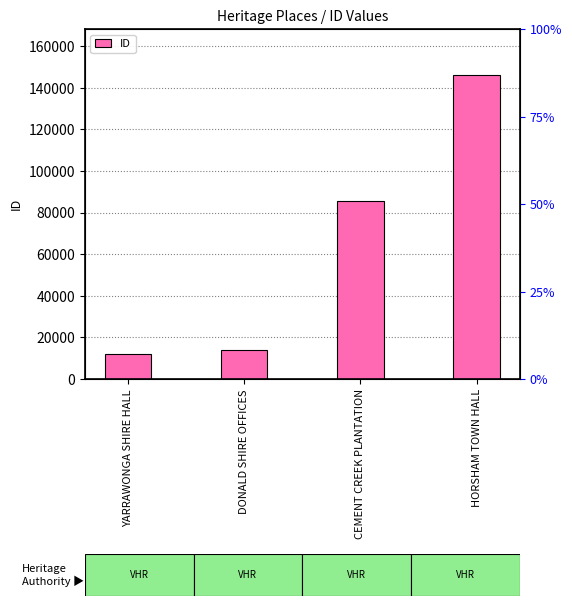

Reading left to right, extract all data points from this chart.

11802	14171	85448	146361